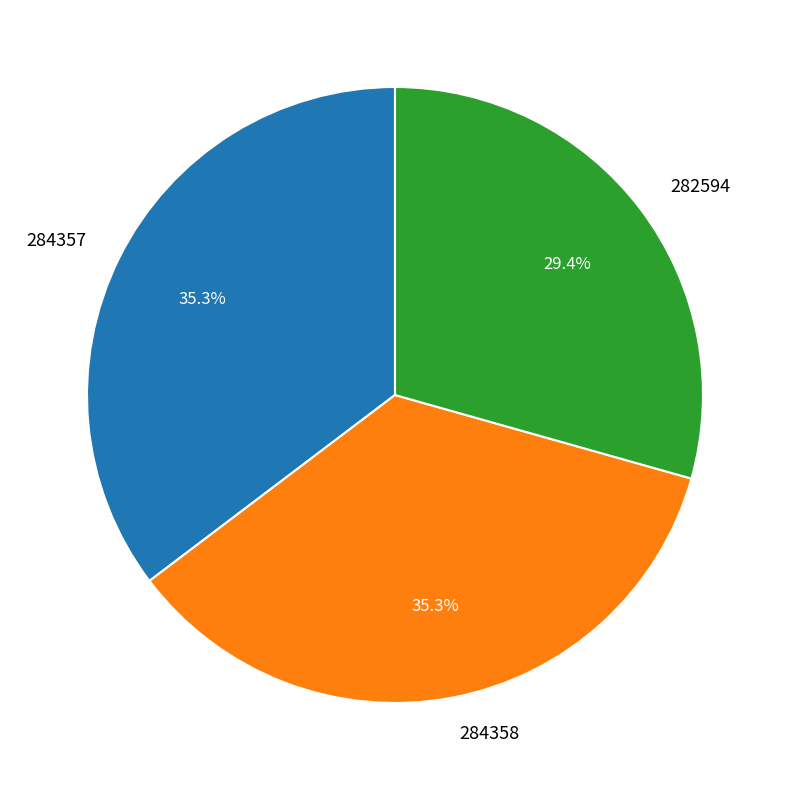

Approximately how many times larger is the value at 282594 compared to 284358?

0.8